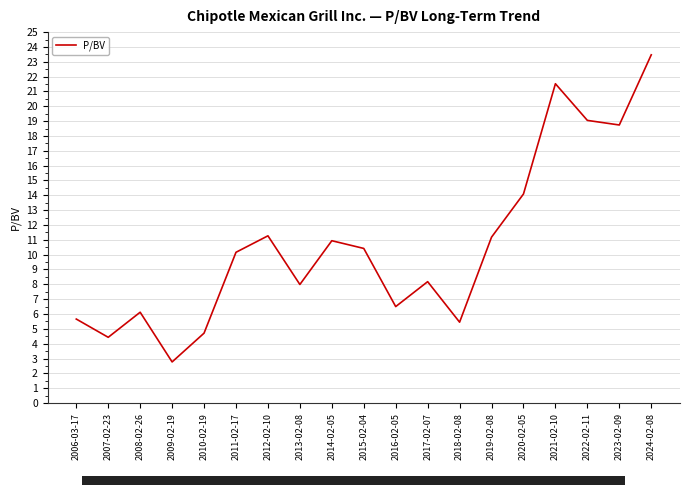

At which label is the value closest to 13?

2020-02-05